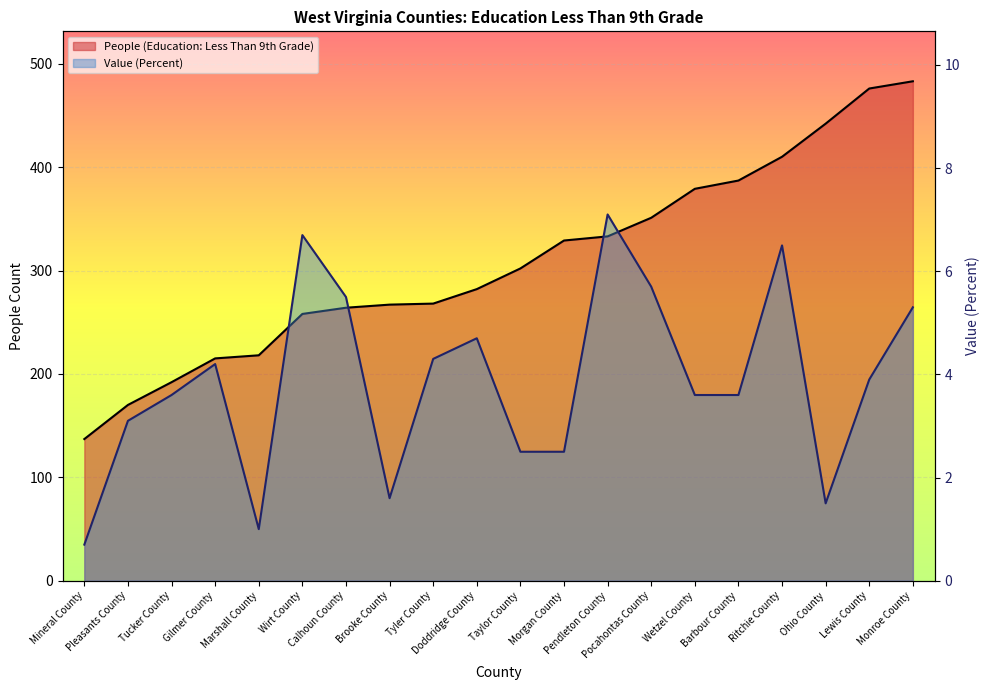

Rank the series by their maximum value, from highest to lowest.

People (Education: Less Than 9th Grade), Value (Percent)